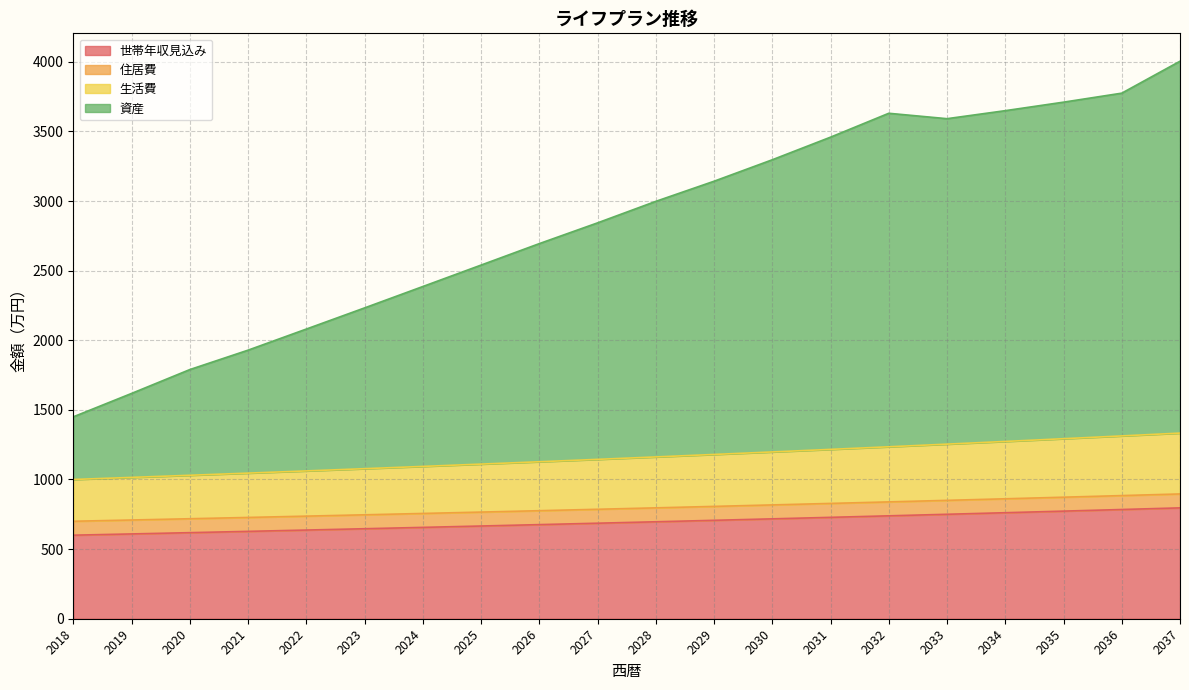

Which category has the highest value in the 生活費 series?

2037